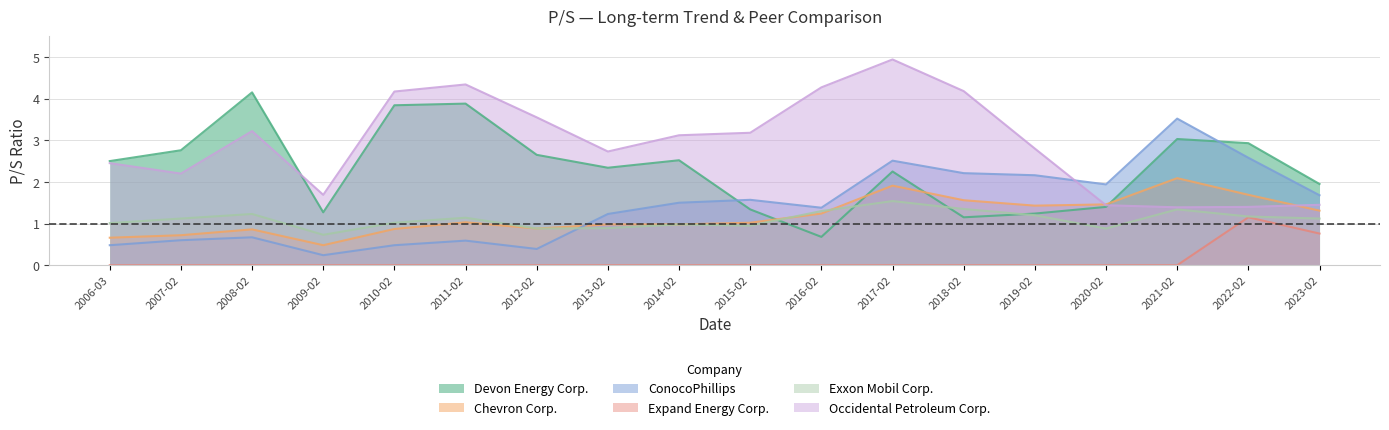

What is the highest value of the Devon Energy Corp. series?

4.2